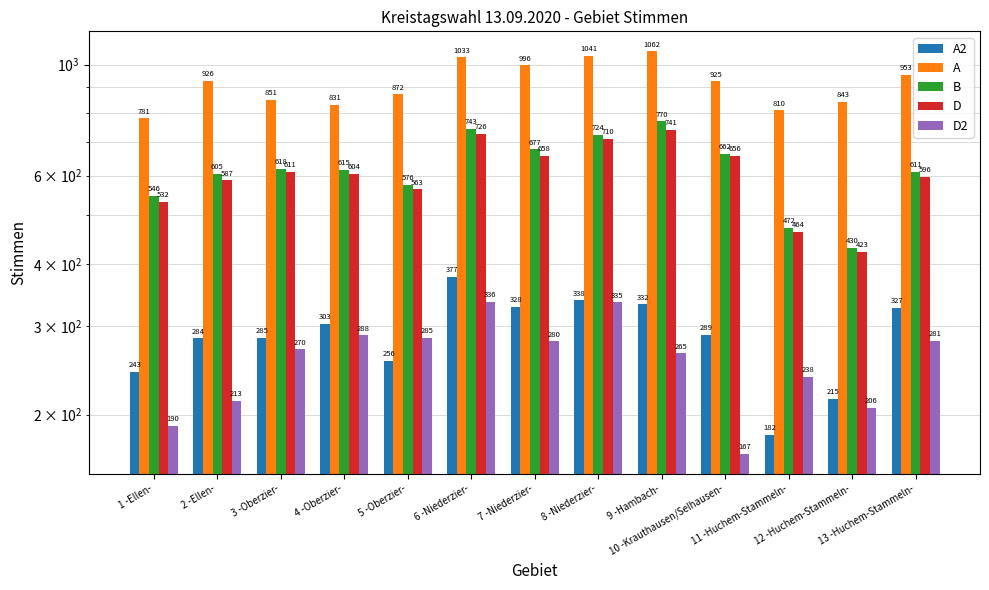

True or false: D has a value of 248 at 11 -Huchem-Stammeln-.

False